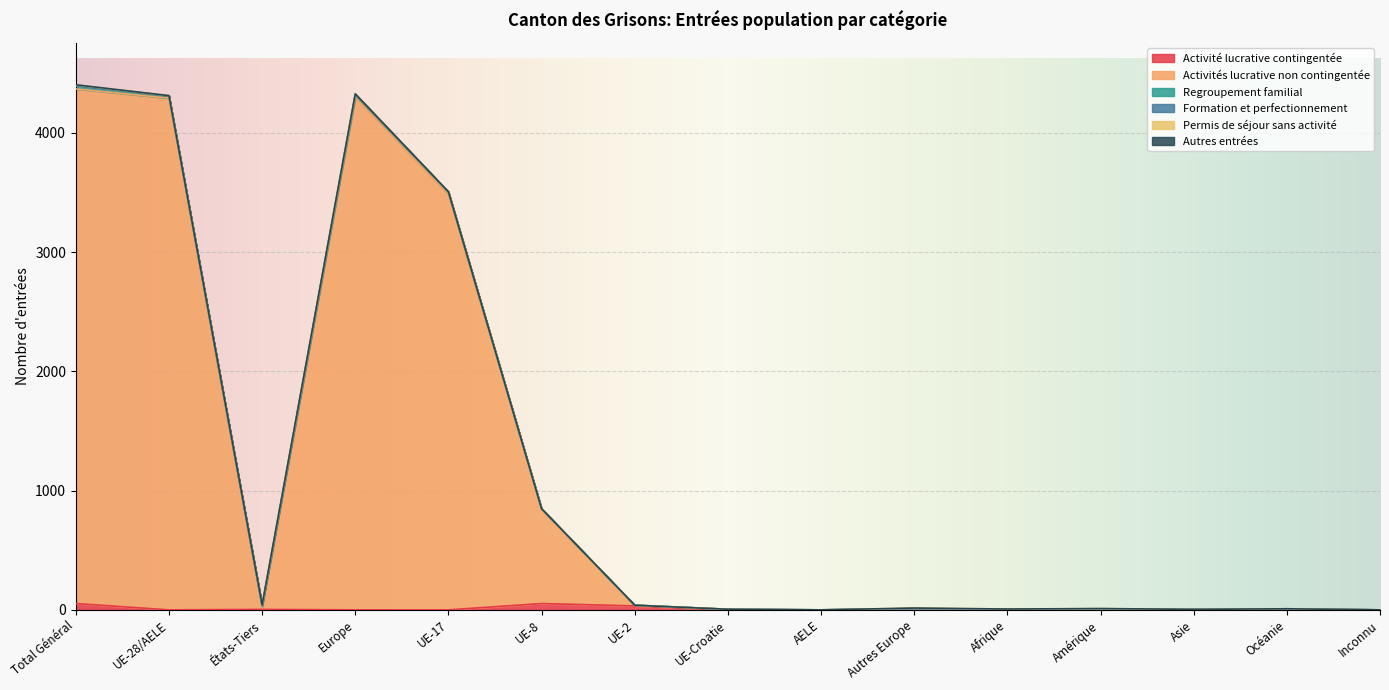

The Activité lucrative contingentée series shows 0 at Amérique. True or false?

True